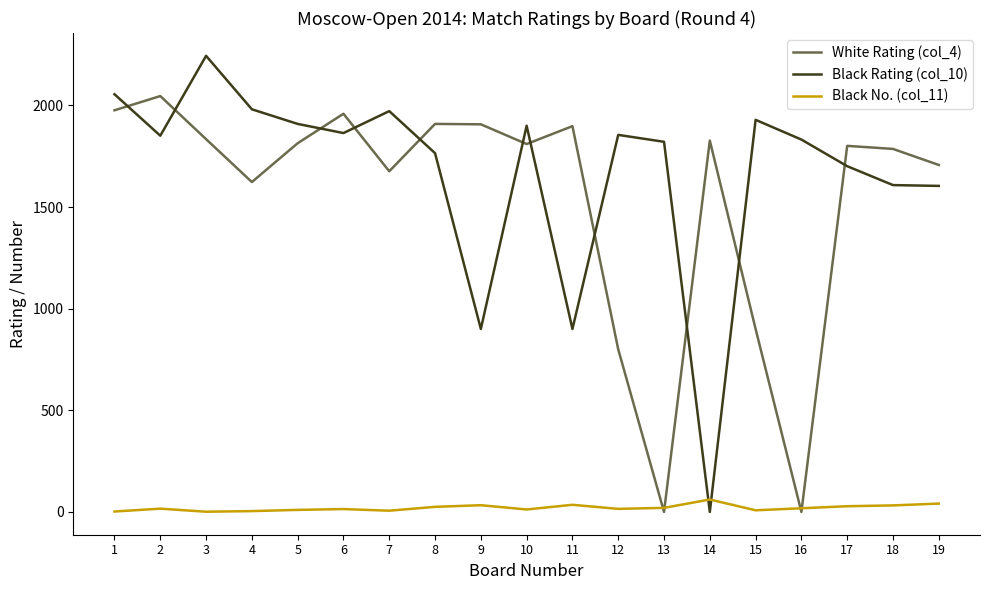

Which label corresponds to the largest value in the chart?

3